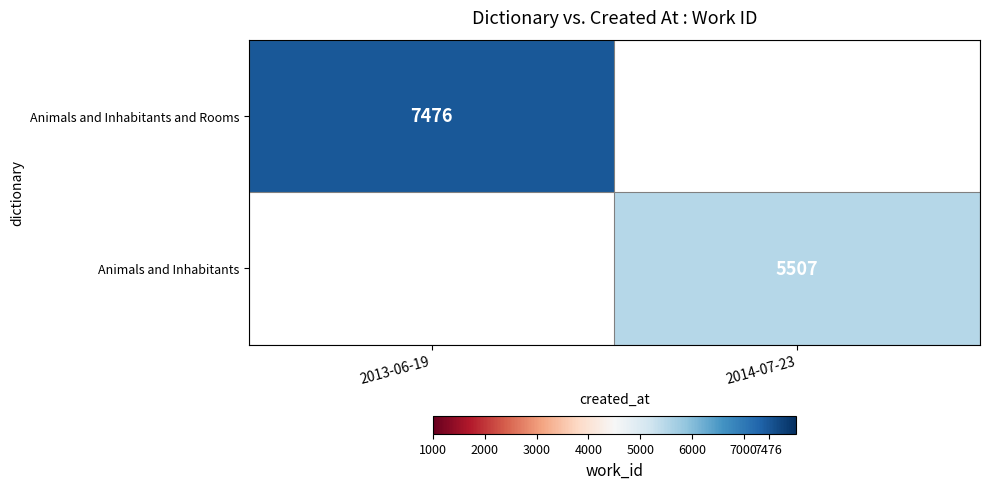

True or false: Animals and Inhabitants and Rooms has a value of 12328.0 at 2013-06-19.

False